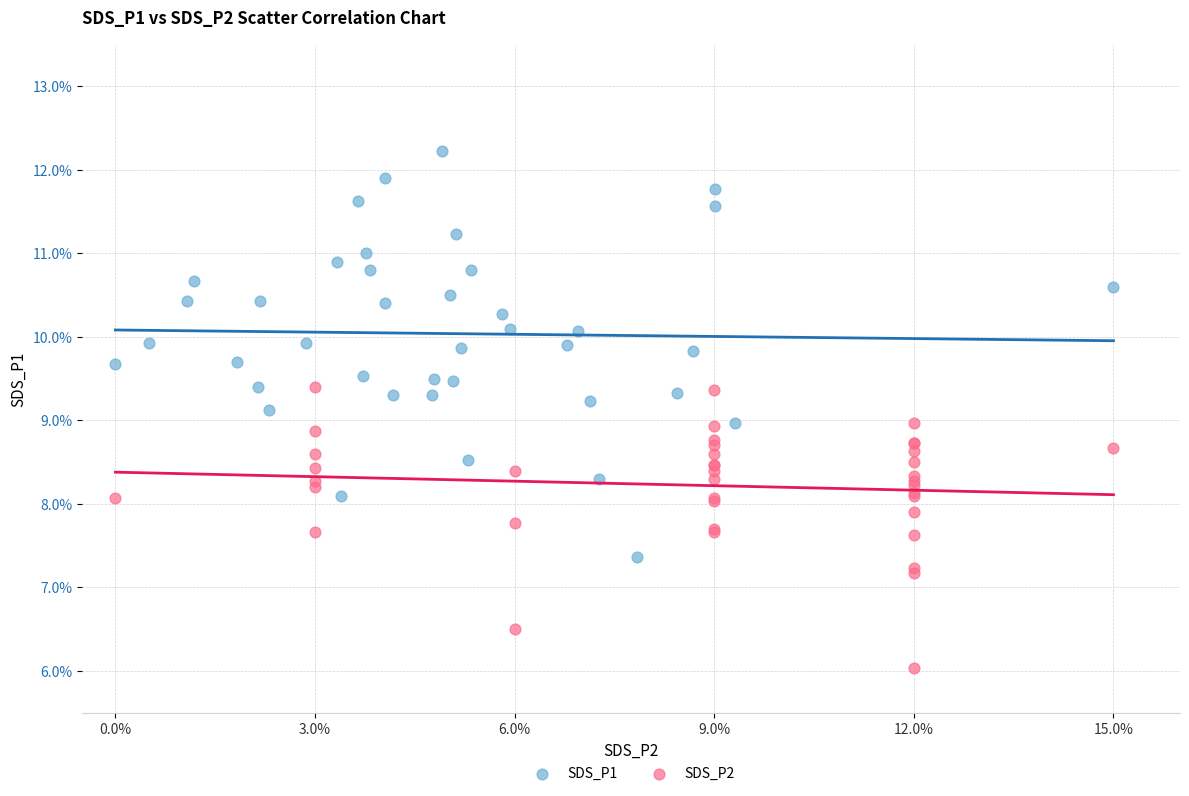

Which series reaches the minimum Y coordinate?

SDS_P2